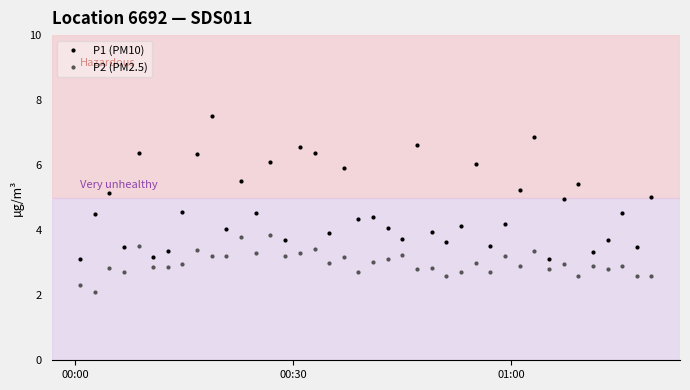

At how many categories does at least one series exceed 2?

40